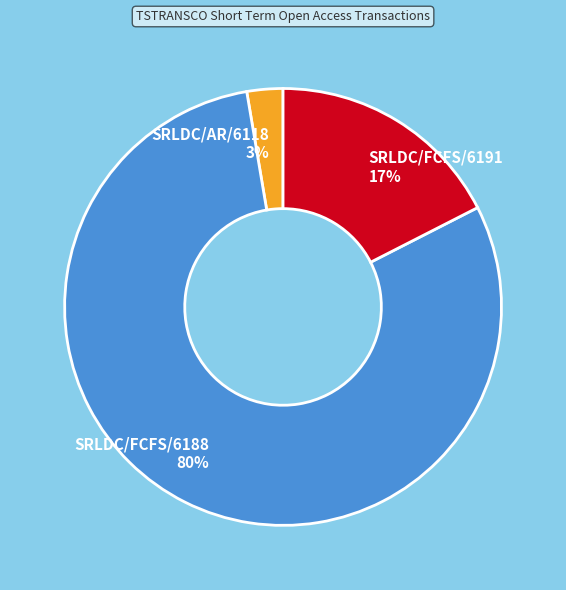

What is the majority slice?

SRLDC/FCFS/6188